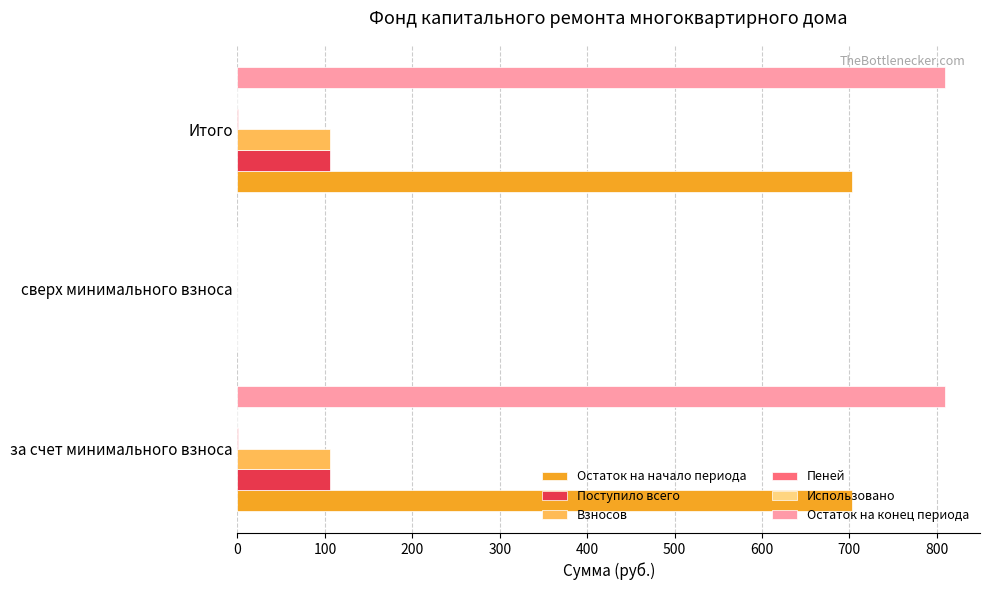

Which series has the widest spread of values?

Остаток на конец периода